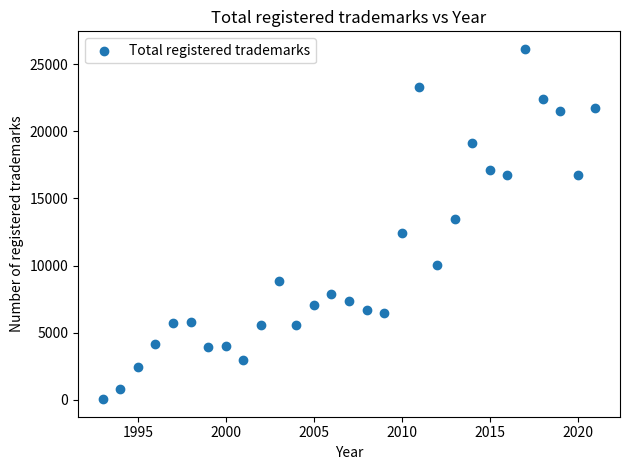

What Y value in the scatter plot is closest to 13093?

13439